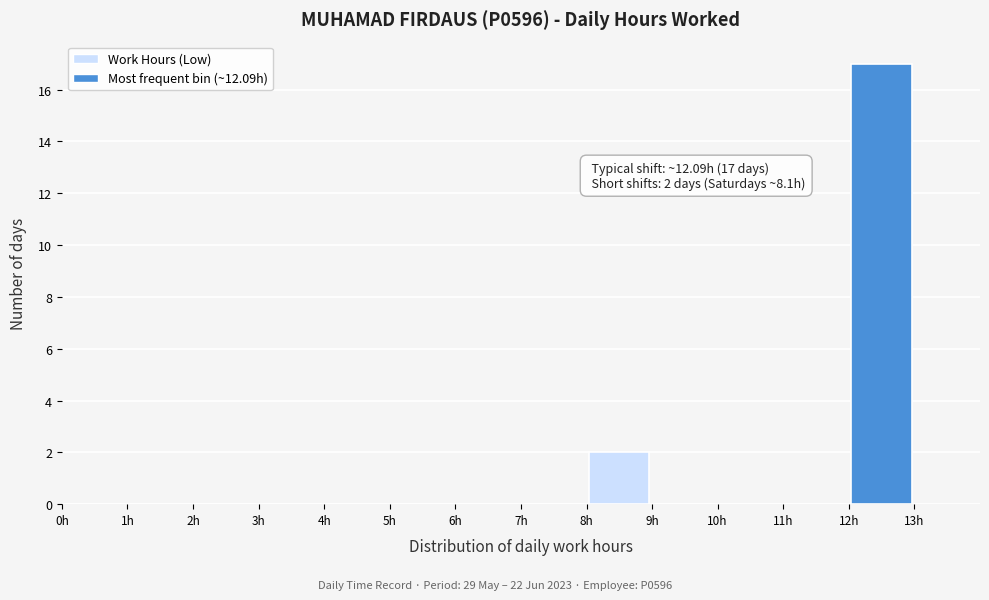

Over which range of the x-axis is the bar tallest?

12 to 13